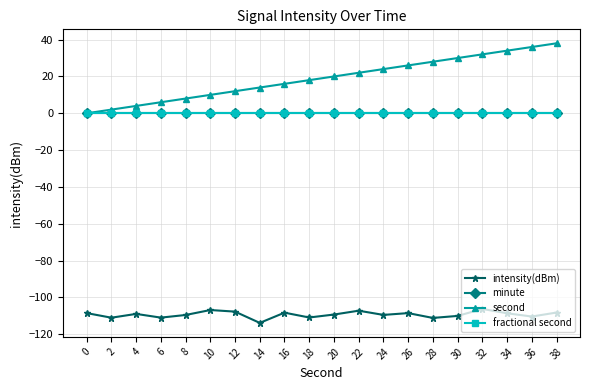

Does the chart have visible grid lines?

Yes